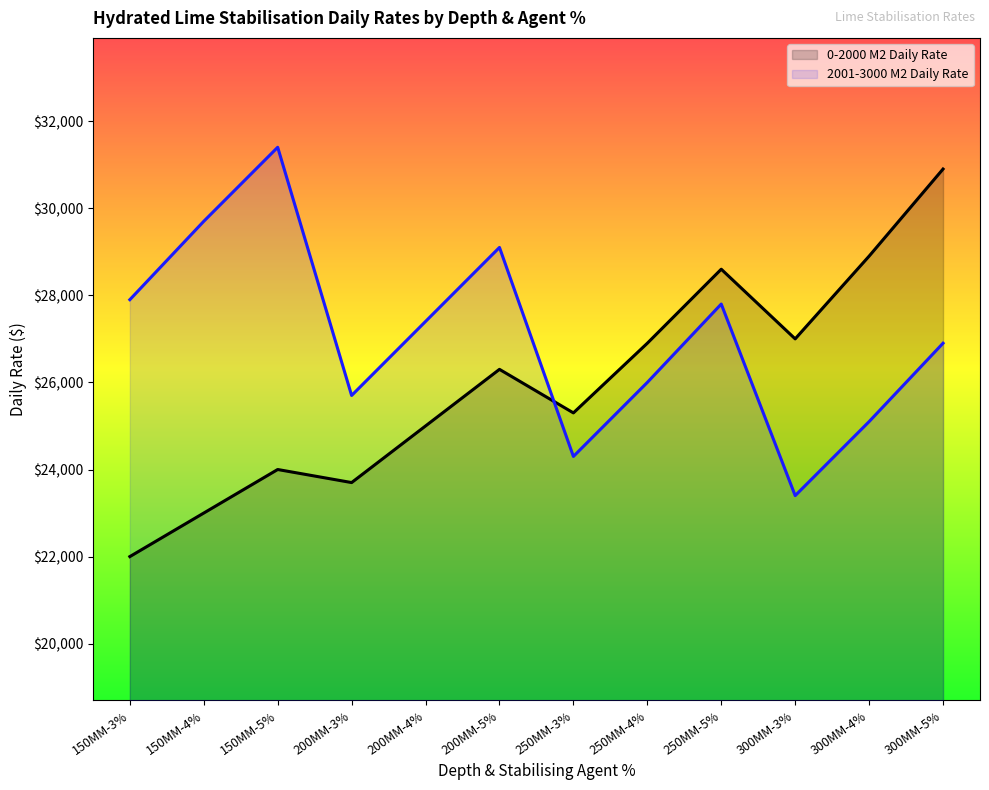

What are all the series names shown in the legend?

0-2000 M2 Daily Rate, 2001-3000 M2 Daily Rate